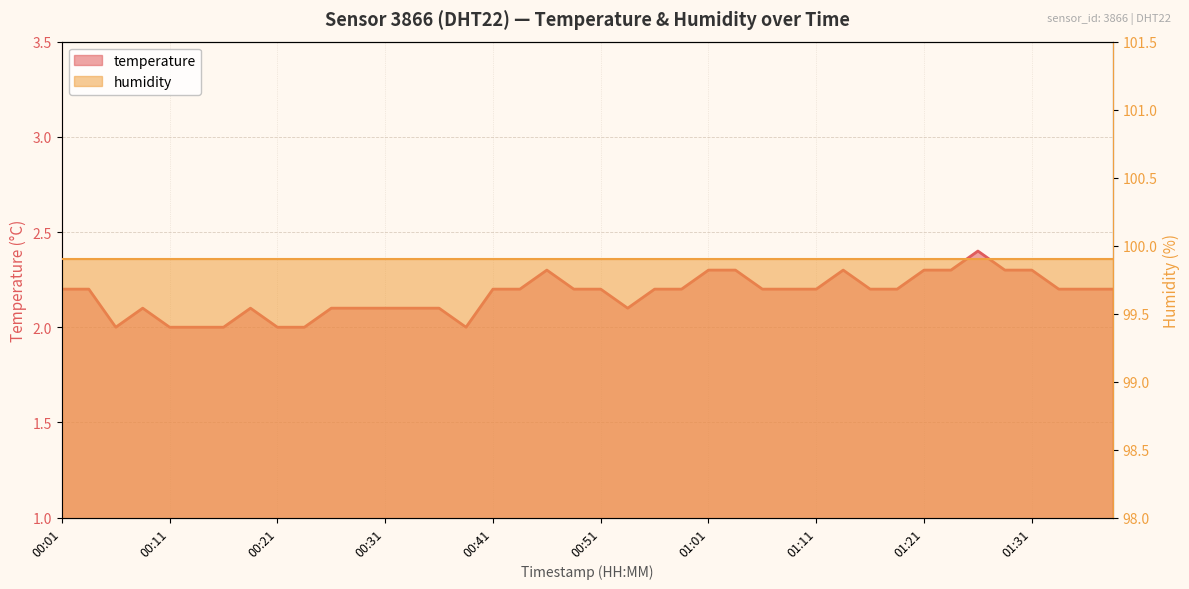

True or false: humidity and temperature cross at least once.

False